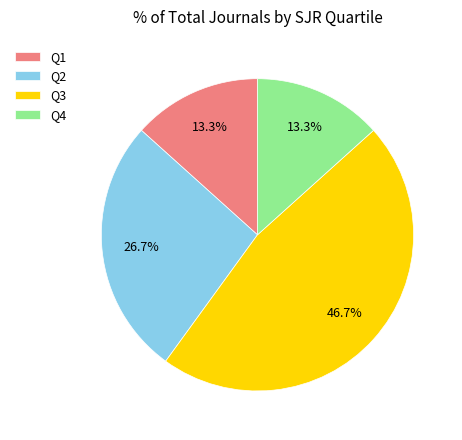

Count the number of slices in the pie.

4